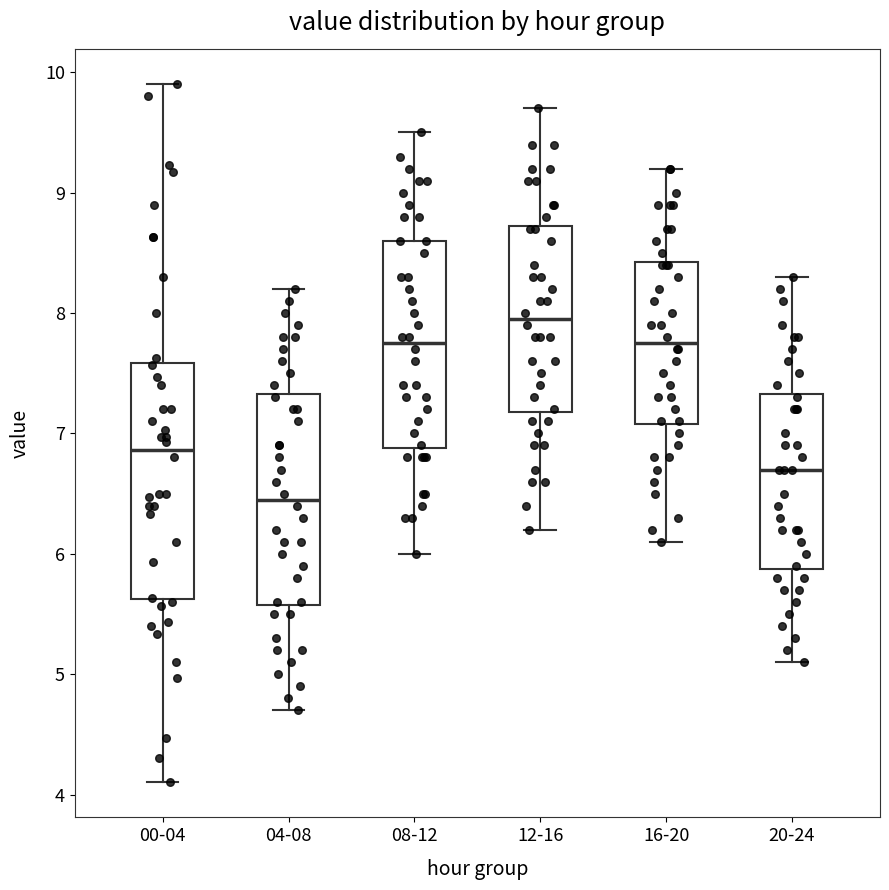

Comparing the boxes themselves (not the whiskers), which one is the tallest?

00-04